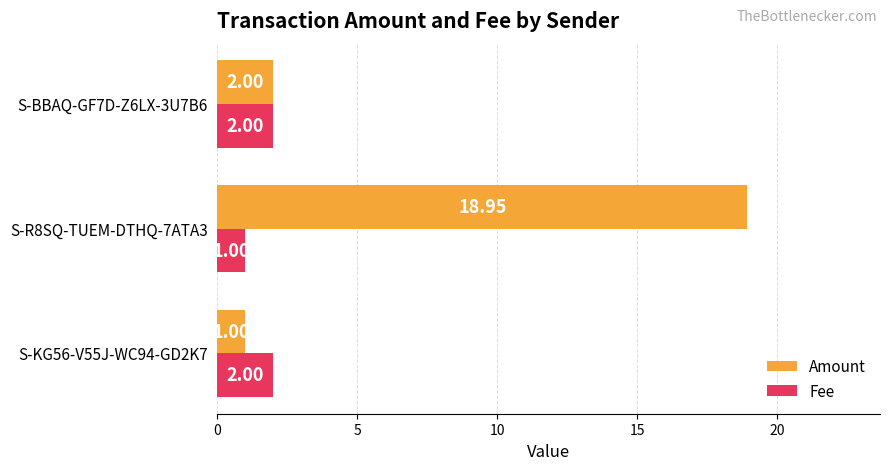

Rank the categories by Amount value from highest to lowest.

S-R8SQ-TUEM-DTHQ-7ATA3, S-BBAQ-GF7D-Z6LX-3U7B6, S-KG56-V55J-WC94-GD2K7